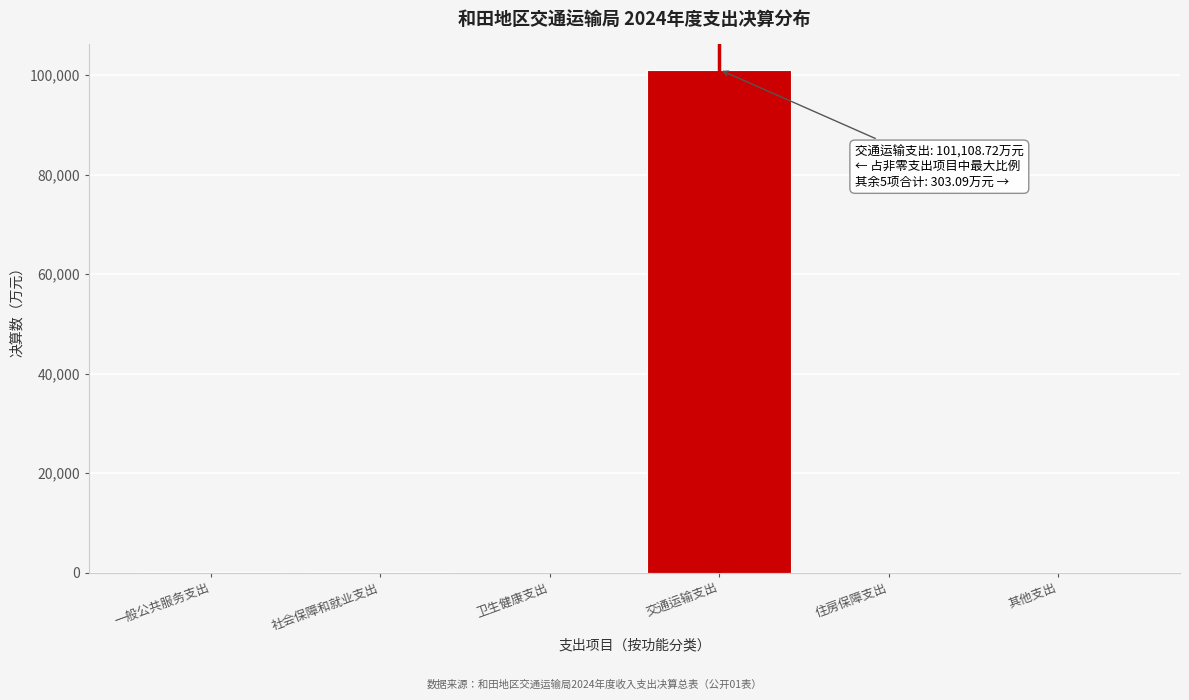

Which has a higher value, 卫生健康支出 or 交通运输支出?

交通运输支出